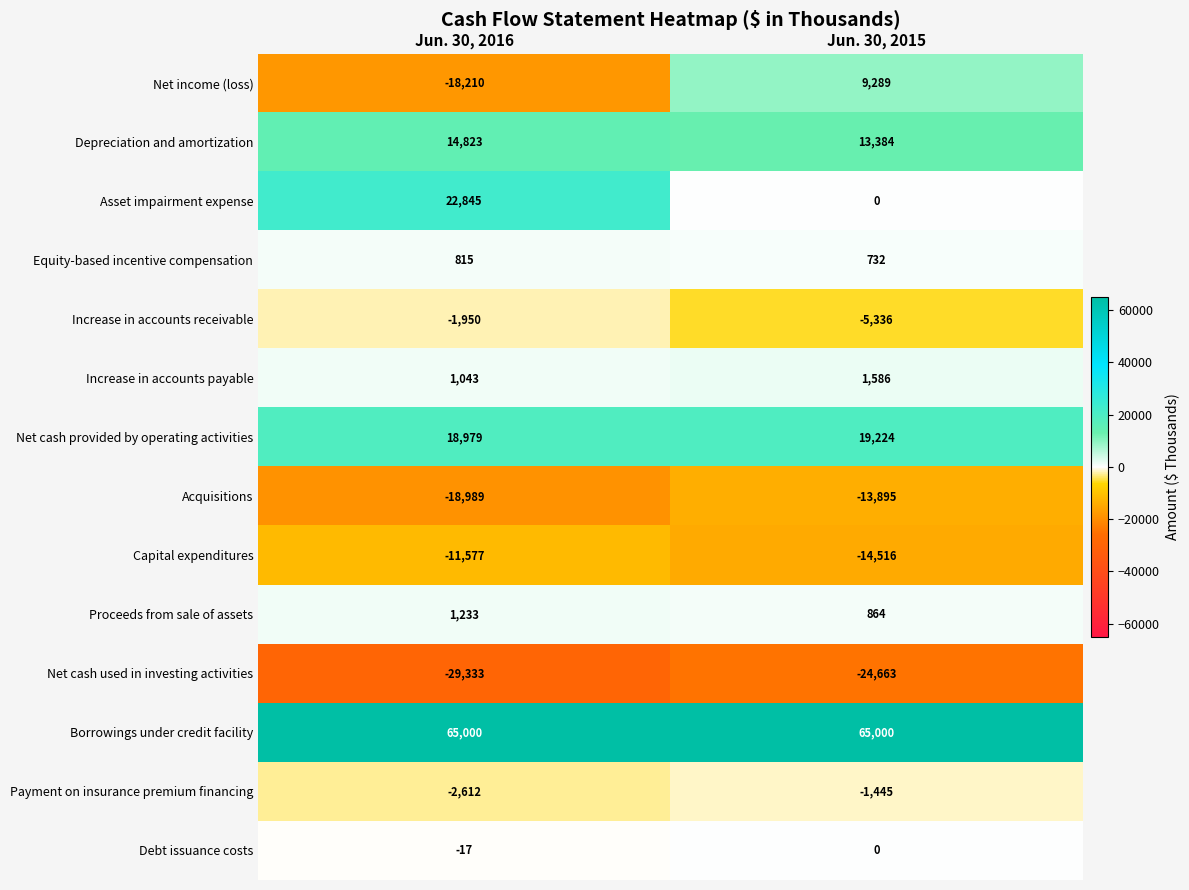

What is the lowest value of the Equity-based incentive compensation series?

732